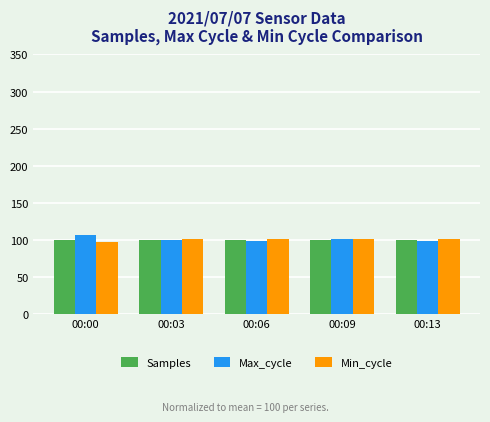

What are all the series names shown in the legend?

Samples, Max_cycle, Min_cycle